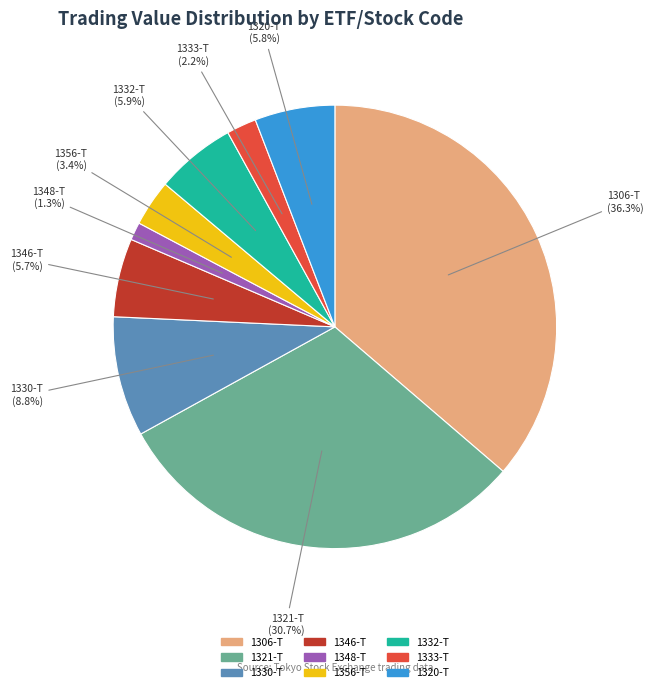

Which slice is the largest?

1306-T